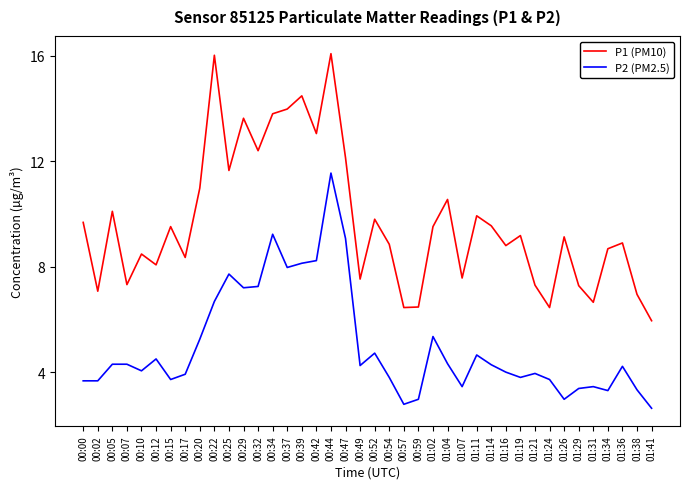

What is the average value of the P1 (PM10) series?

9.7